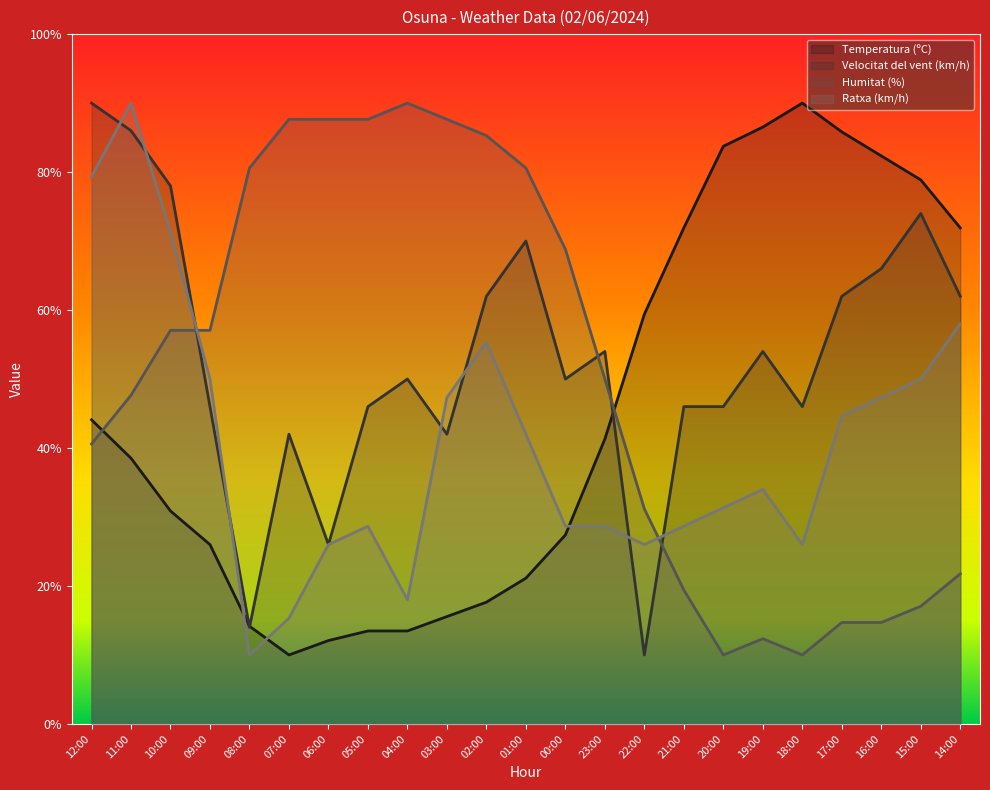

What is the difference between the Temperatura (ºC) values at 05:00 and 15:00?

65.4